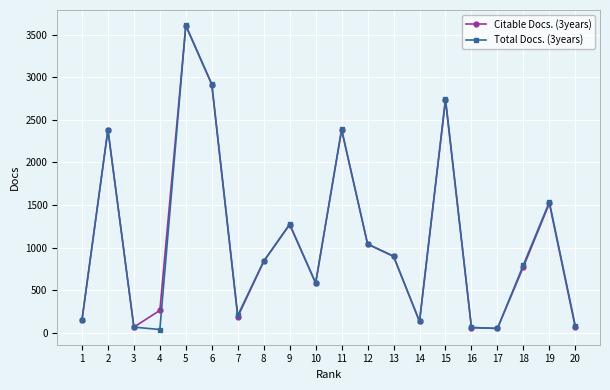

What is the value of the Total Docs. (3years) point at the 3rd from the left?

68